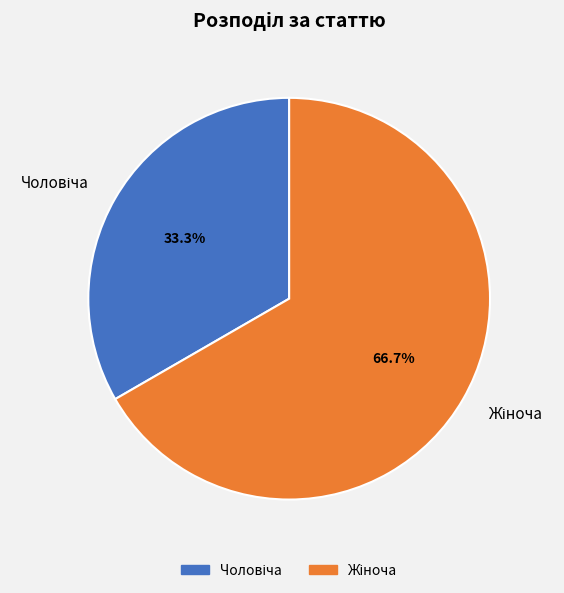

How many segments does this pie chart have?

2